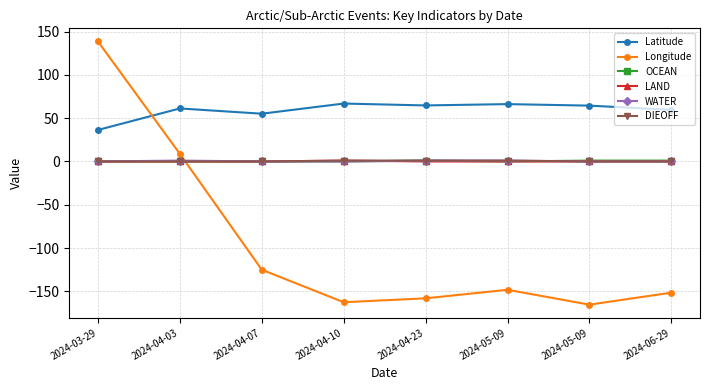

True or false: OCEAN and WATER intersect in this chart.

True